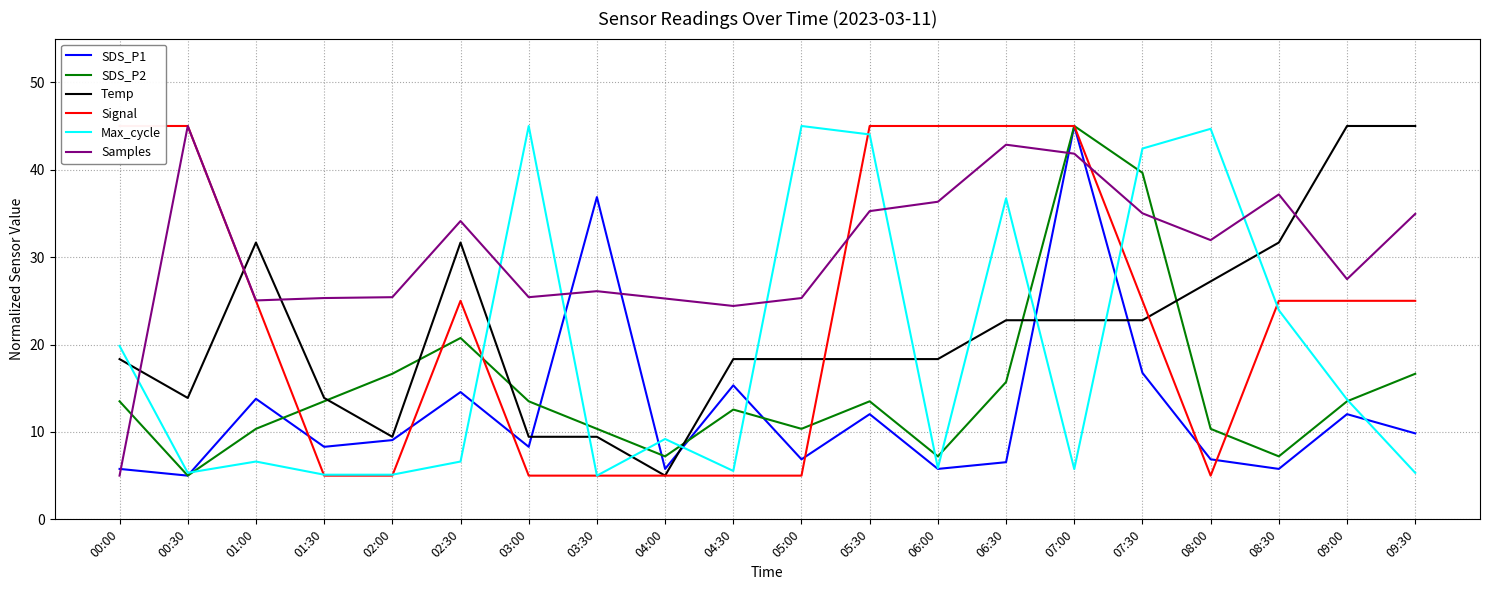

What is the total value across all series at 08:00?

126.1